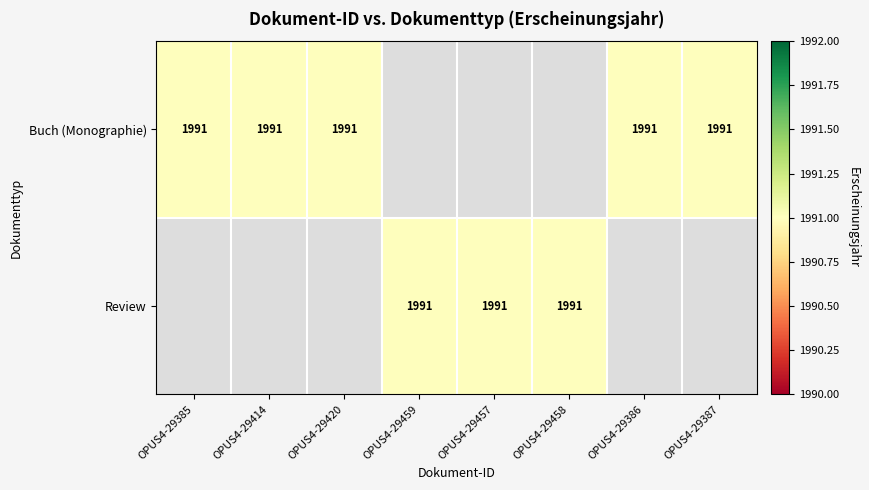

List the series in order of their peak value, highest first.

Buch (Monographie), Review